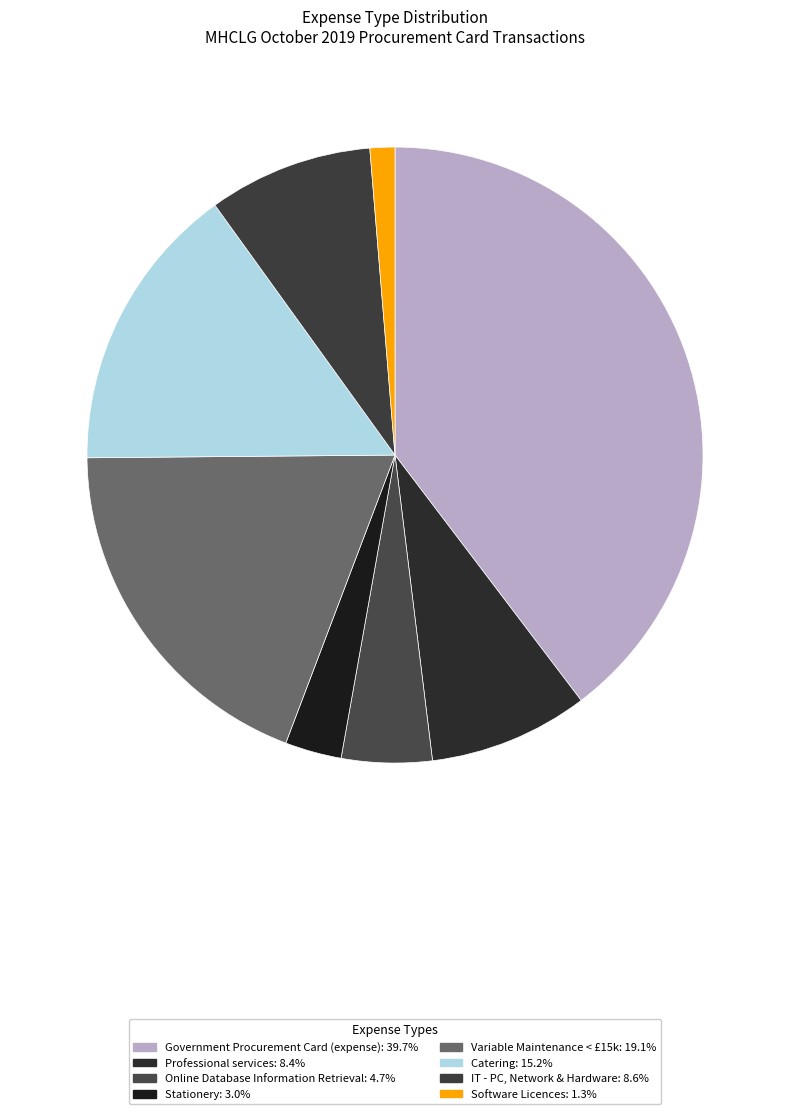

Count the number of slices in the pie.

8